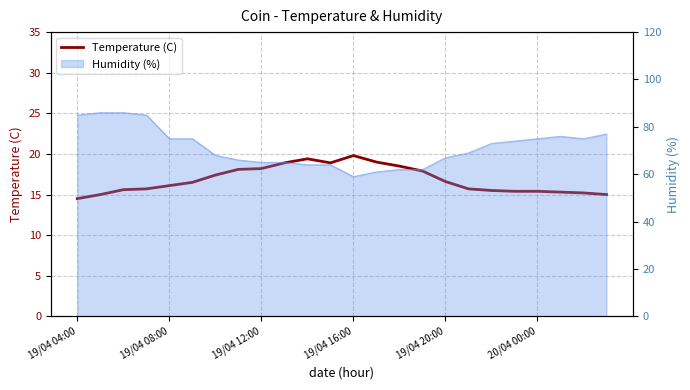

How many interior local valleys (lower than both neighbors) does the data have?

1